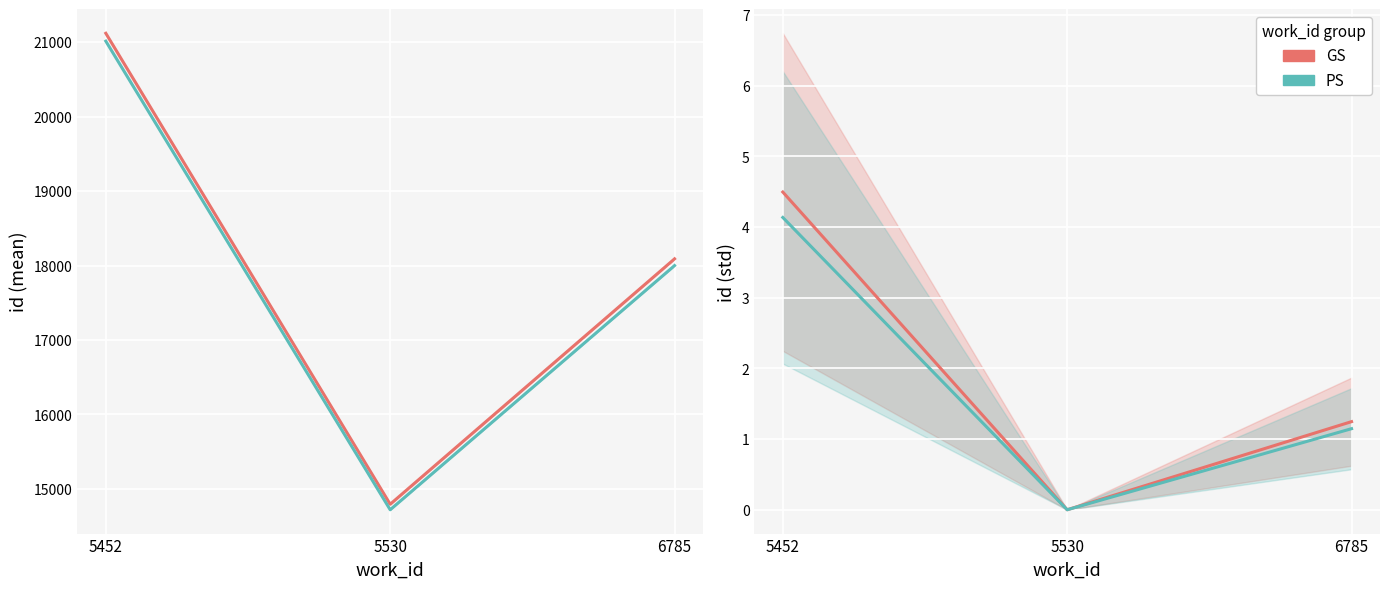

Rank the series at 5530 from lowest to highest value.

GS, PS